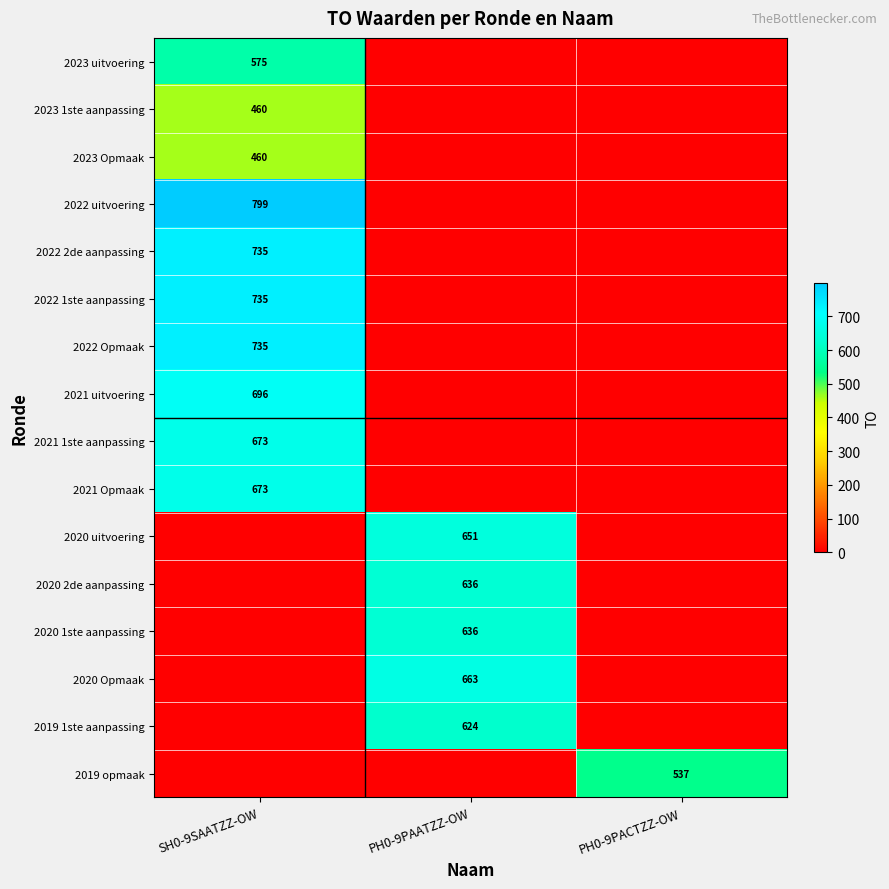

At which category is the sum across all series the highest?

SH0-9SAATZZ-OW